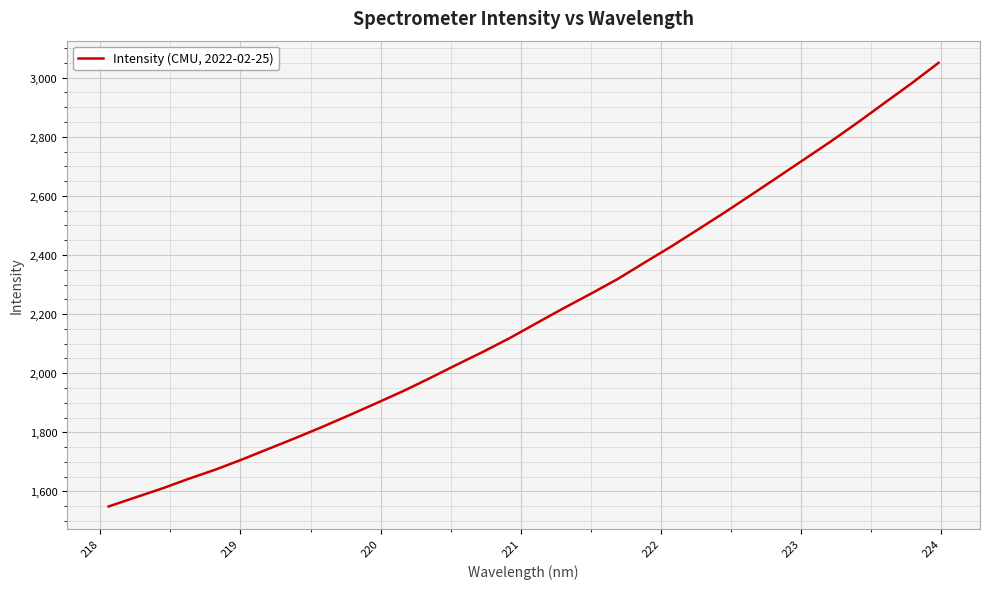

Is this an area chart (filled region under the line)?

No